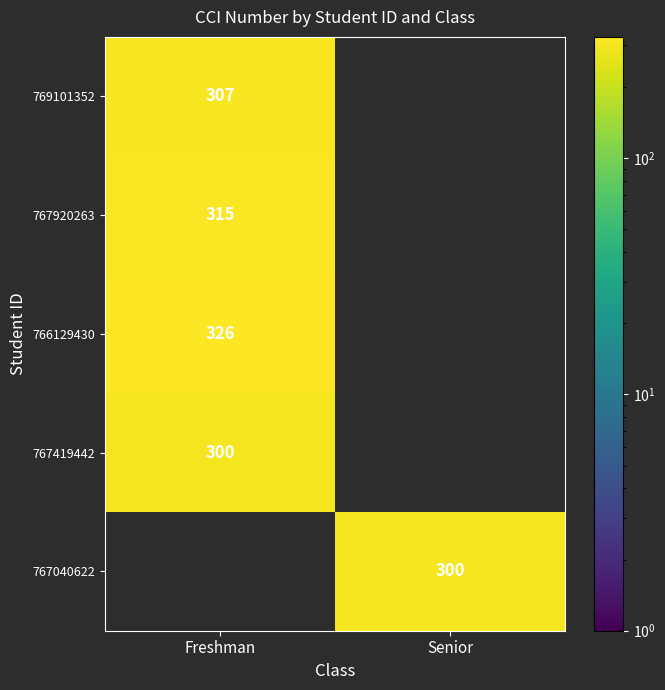

Is it true that 767920263 equals 116 at Freshman?

False